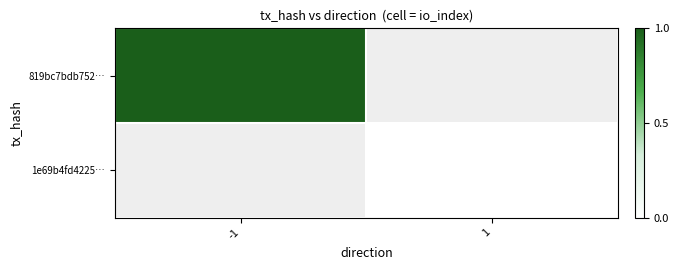

Is it true that 1e69b4fd4225… equals 0.0 at 1?

True